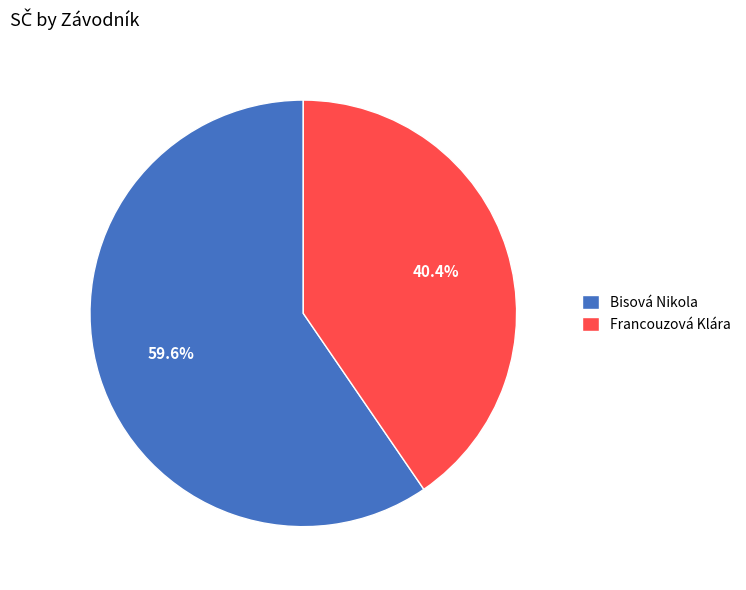

What percentage is the Francouzová Klára slice, to the nearest percent?

40%